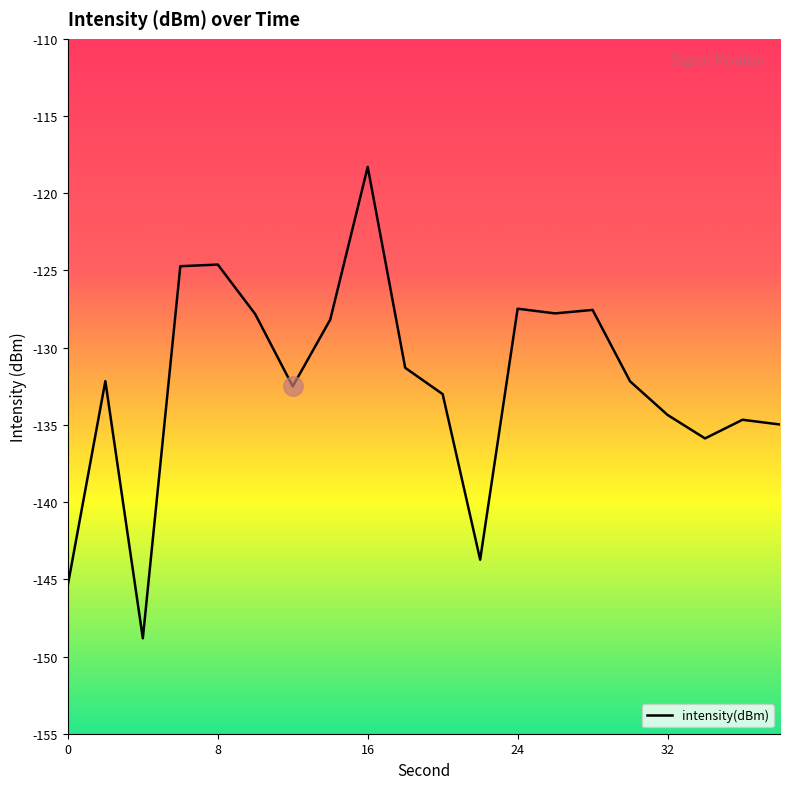

What is the smallest value displayed?

-148.8